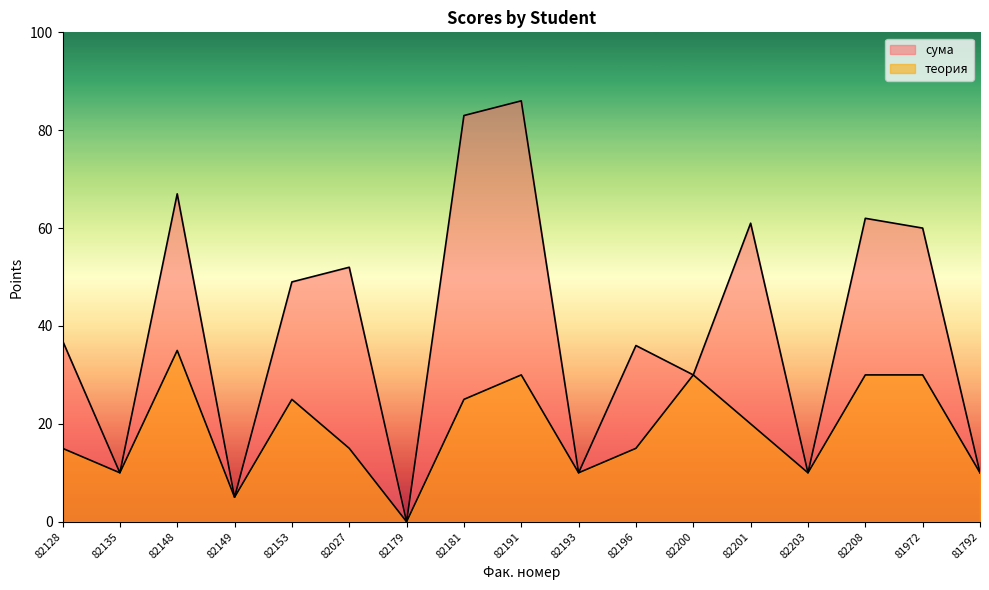

Count the теория values in the range 10 to 30.

14